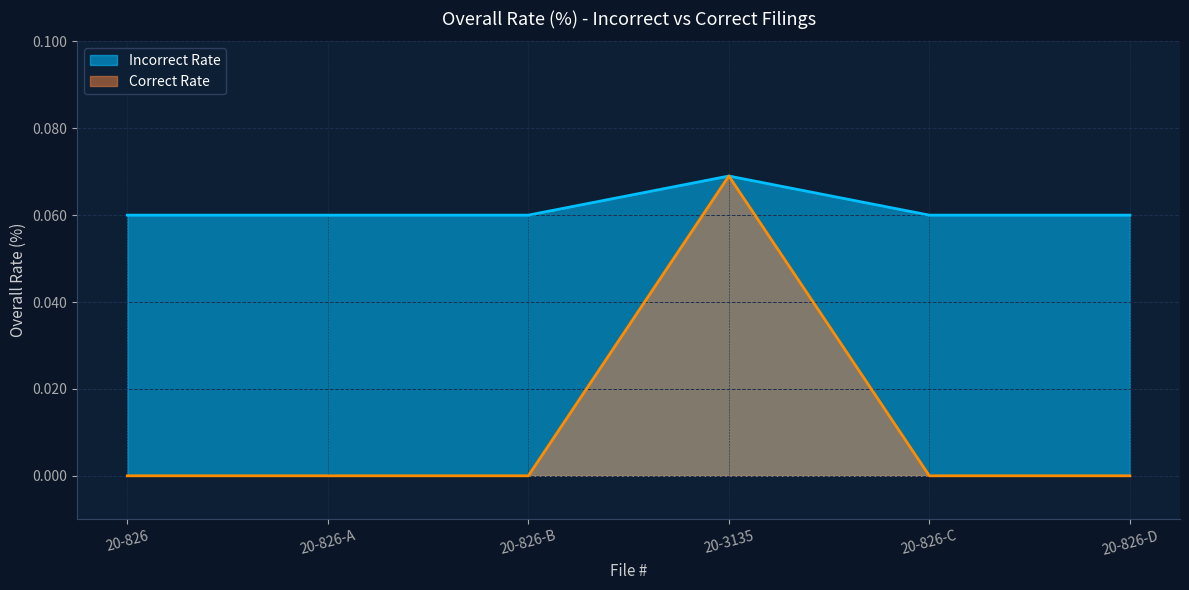

At which category is the sum across all series the highest?

20-3135